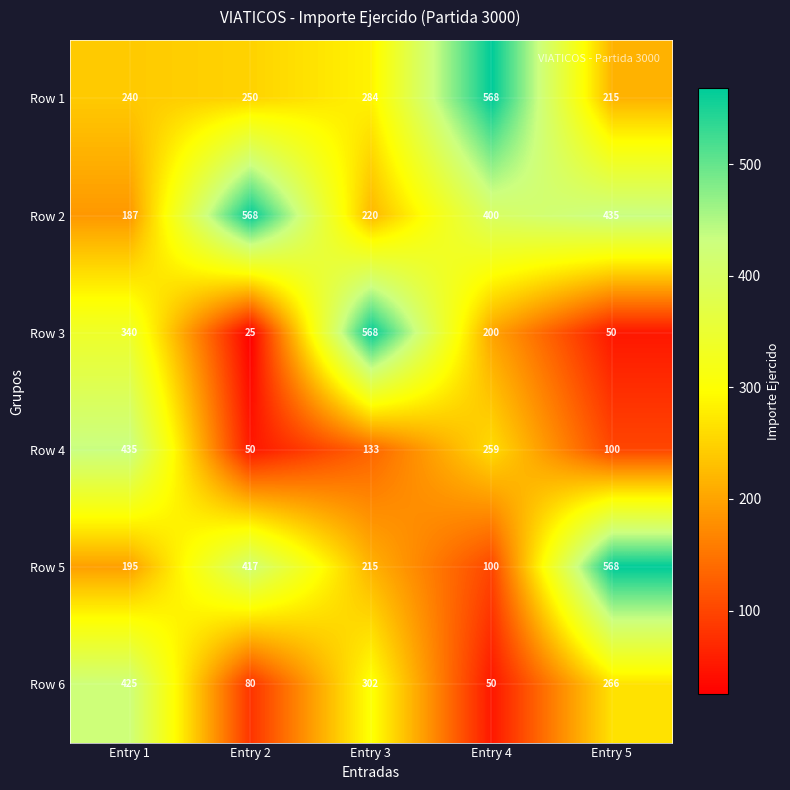

The Row 6 series shows 711 at Entry 1. True or false?

False